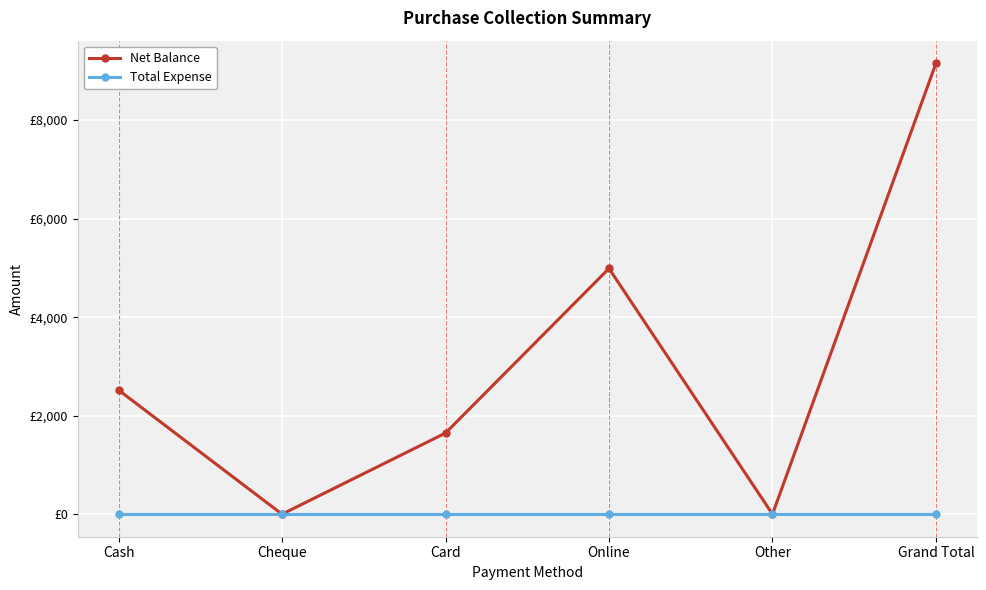

True or false: Net Balance has a value of 0 at Cheque.

True